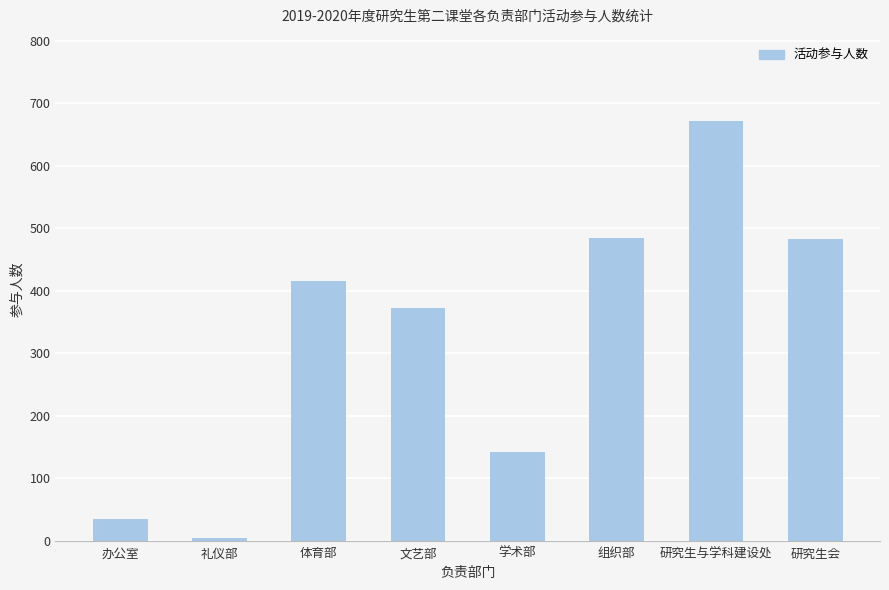

What is the value of the 3rd bar from the left?

416